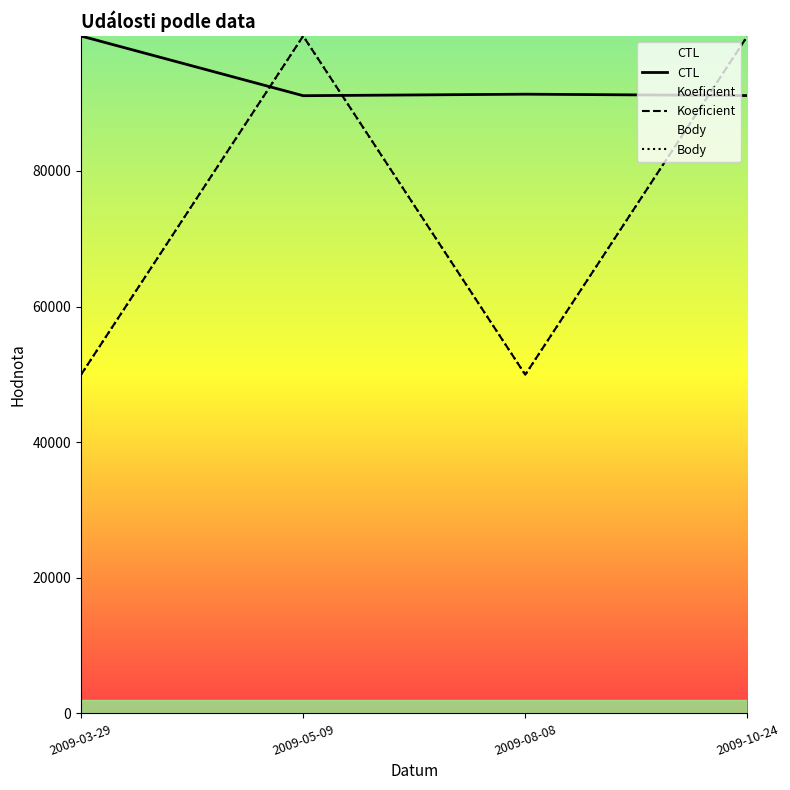

Reading left to right, extract all data points from this chart.

CTL: 2009-03-29=99903.0	2009-05-09=91102.0	2009-08-08=91324.0	2009-10-24=91119.0
Koeficient: 2009-03-29=49951.5	2009-05-09=99903.0	2009-08-08=49951.5	2009-10-24=99903.0
Body: 2009-03-29=49951.5	2009-05-09=99903.0	2009-08-08=49951.5	2009-10-24=99903.0